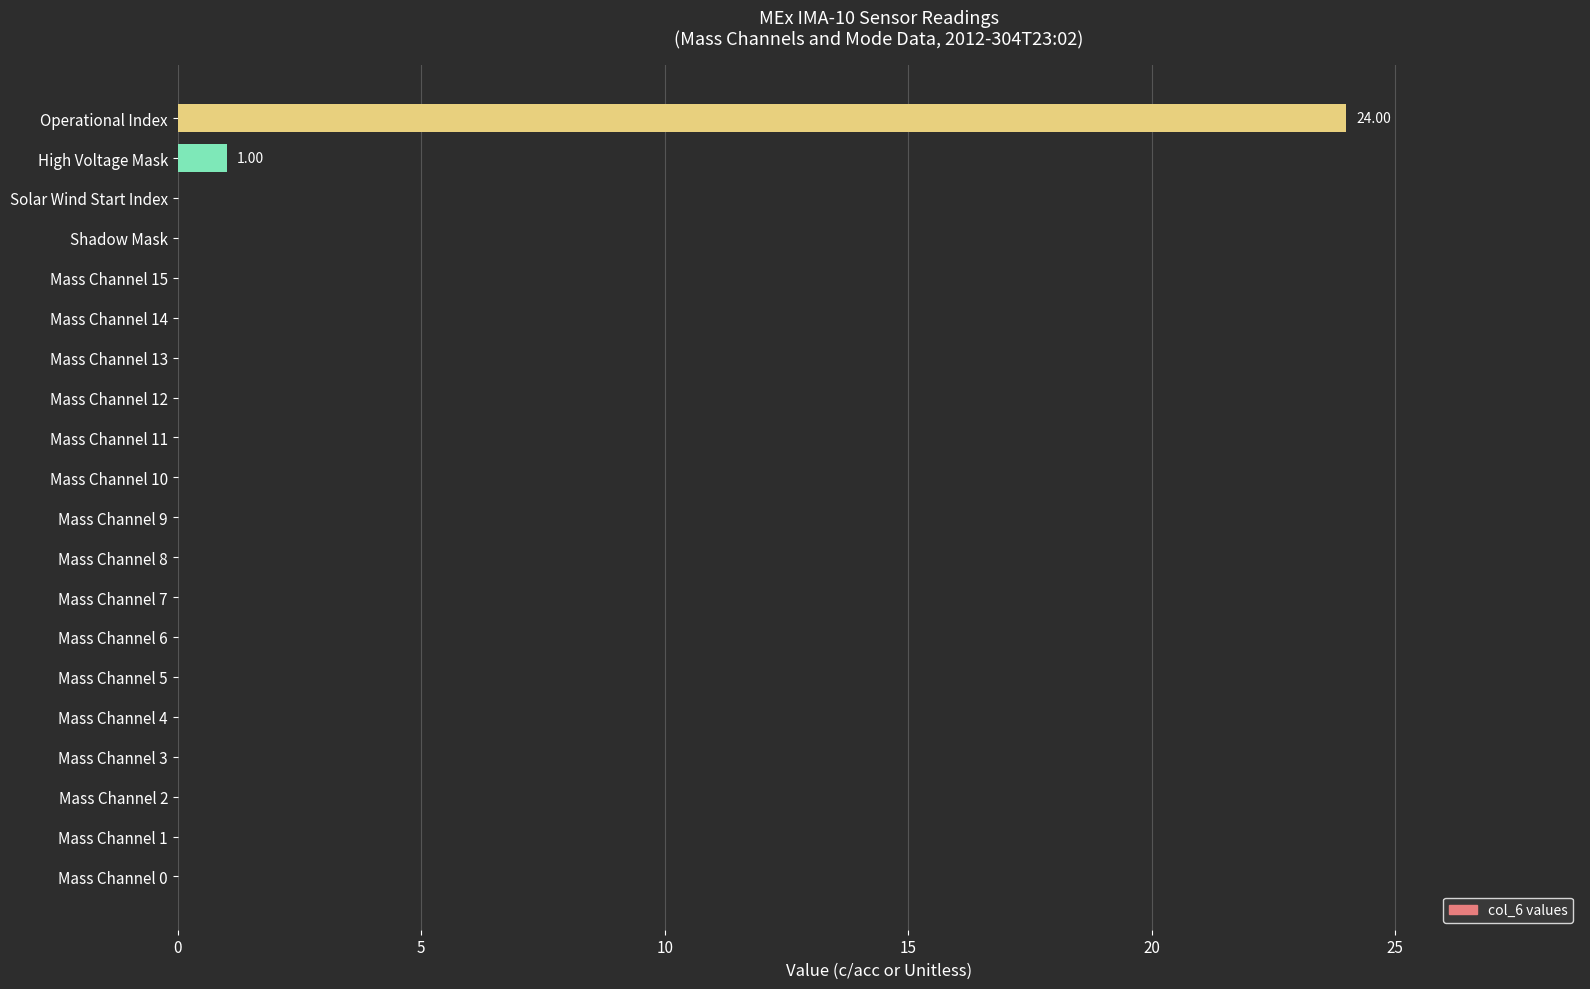

At which label is the value closest to 12?

High Voltage Mask